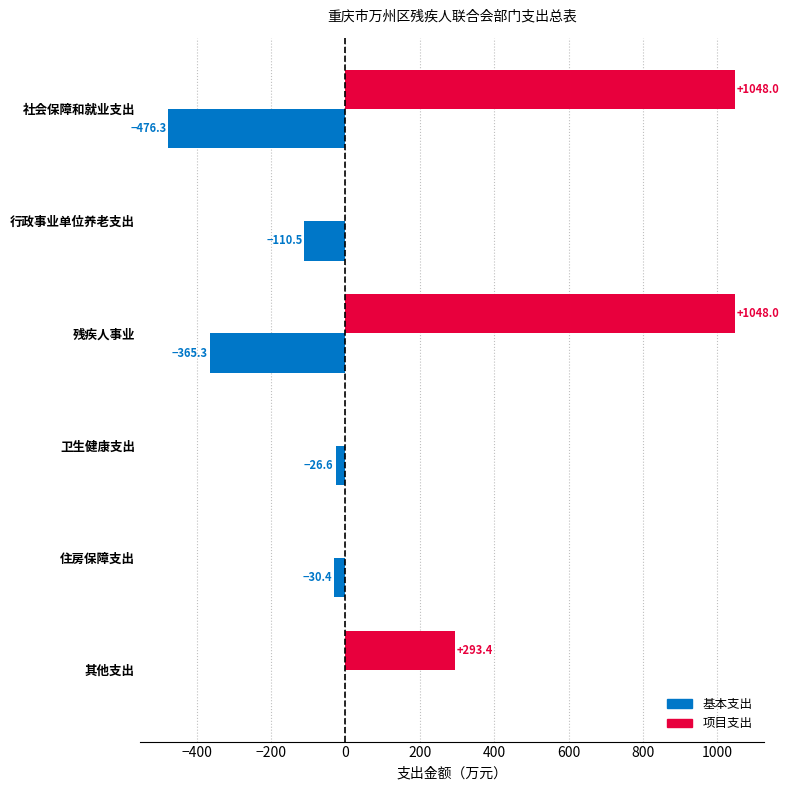

What is the maximum value for 项目支出?

1048.0